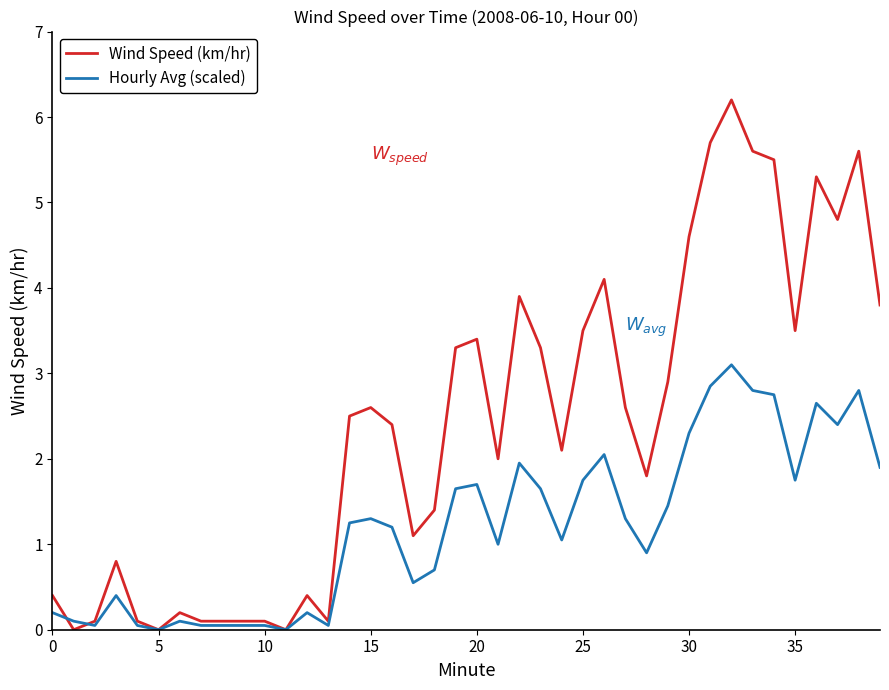

True or false: Hourly Avg (scaled) has more than 0 interior local peaks.

True